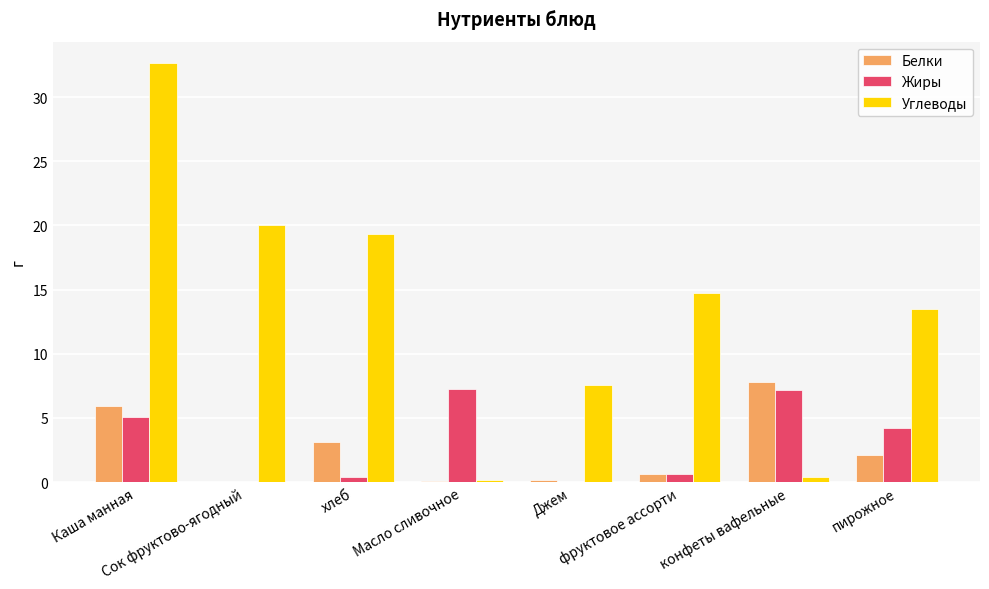

Which series has the widest spread of values?

Углеводы